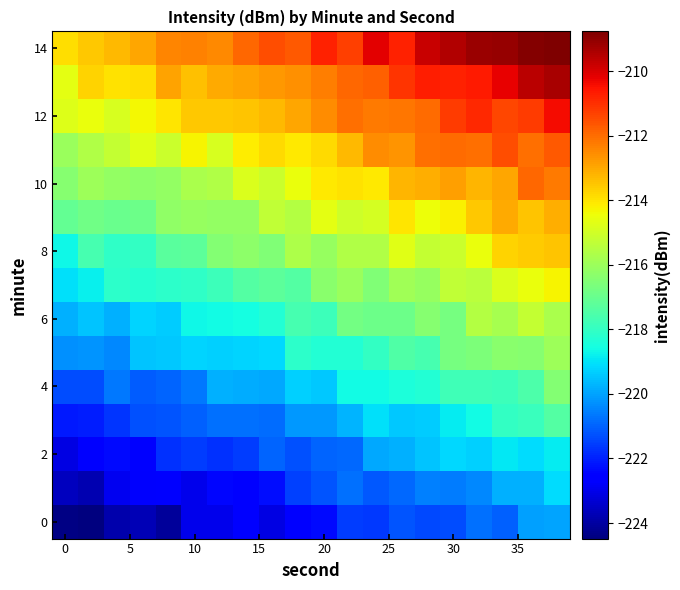

Count the number of data series in this chart.

15